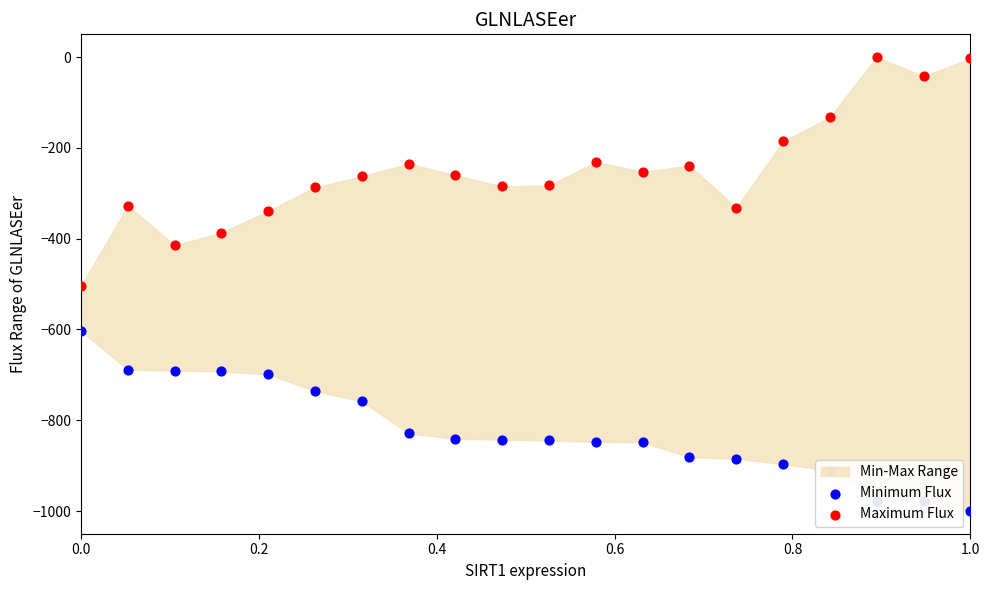

Which series has the widest spread of Y values?

Maximum Flux